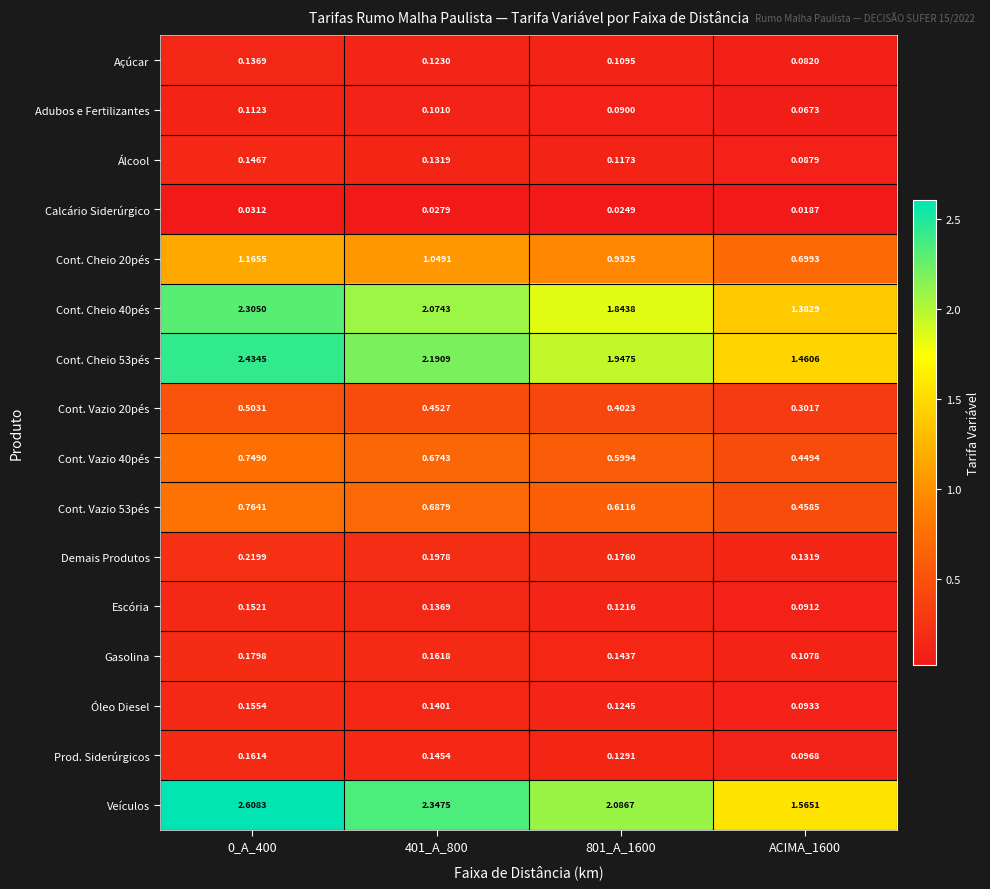

Is the value of Escória at 401_A_800 greater than the value of Cont. Cheio 53pés at 801_A_1600?

No